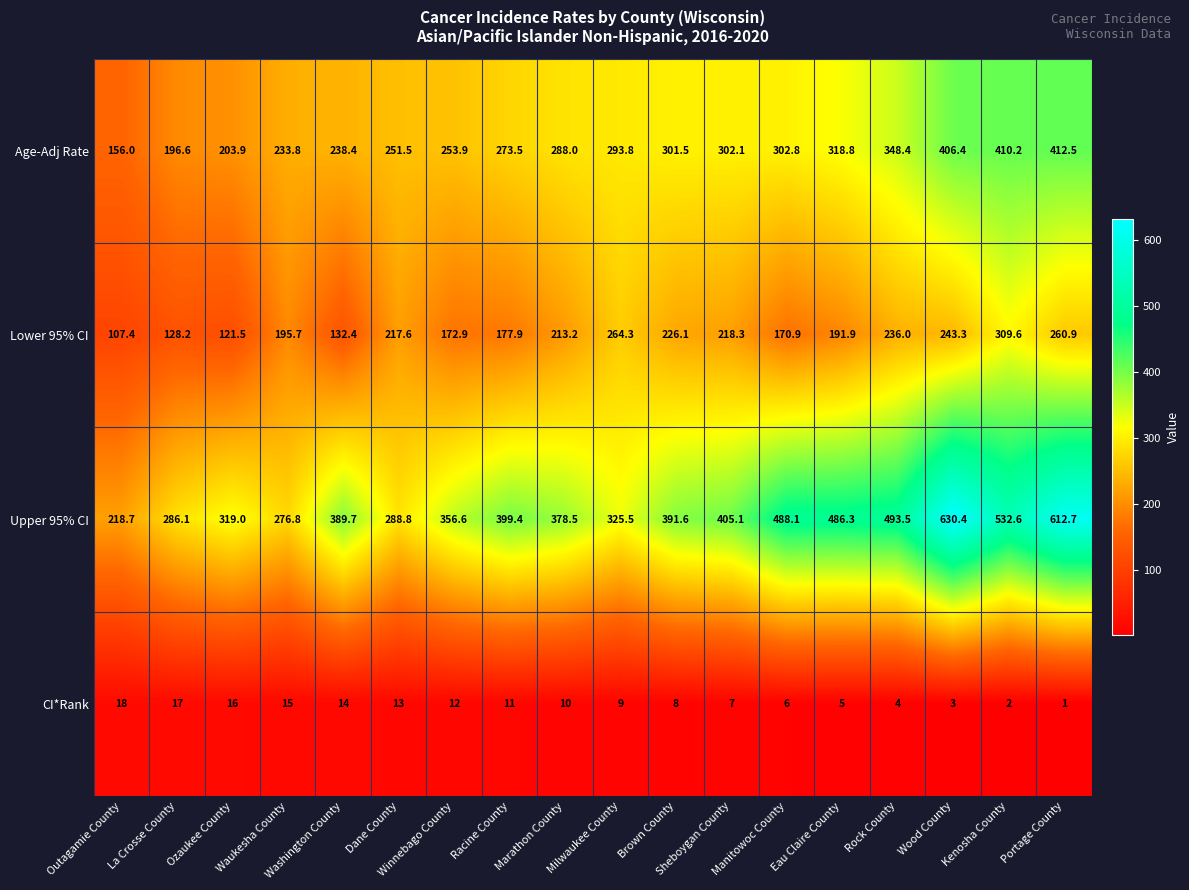

List the labels in order of Lower 95% CI value, largest first.

Kenosha County, Milwaukee County, Portage County, Wood County, Rock County, Brown County, Sheboygan County, Dane County, Marathon County, Waukesha County, Eau Claire County, Racine County, Winnebago County, Manitowoc County, Washington County, La Crosse County, Ozaukee County, Outagamie County